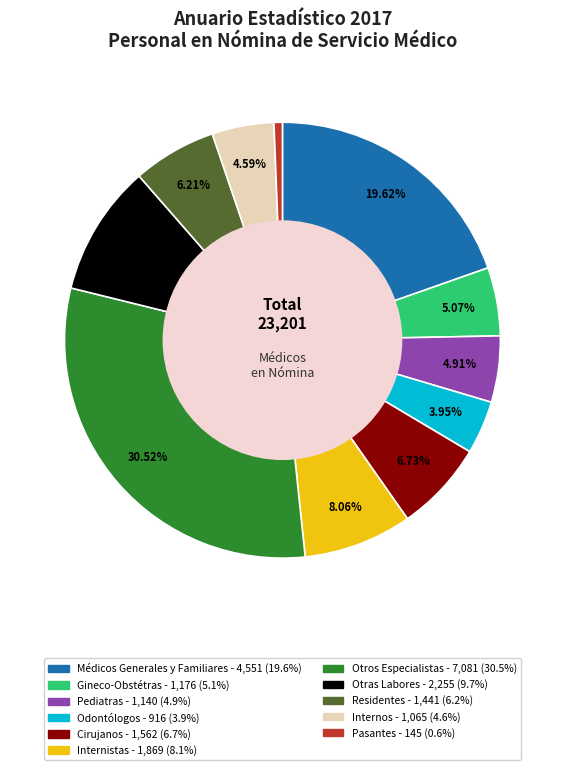

To the nearest percent, what portion does Odontólogos represent?

4%